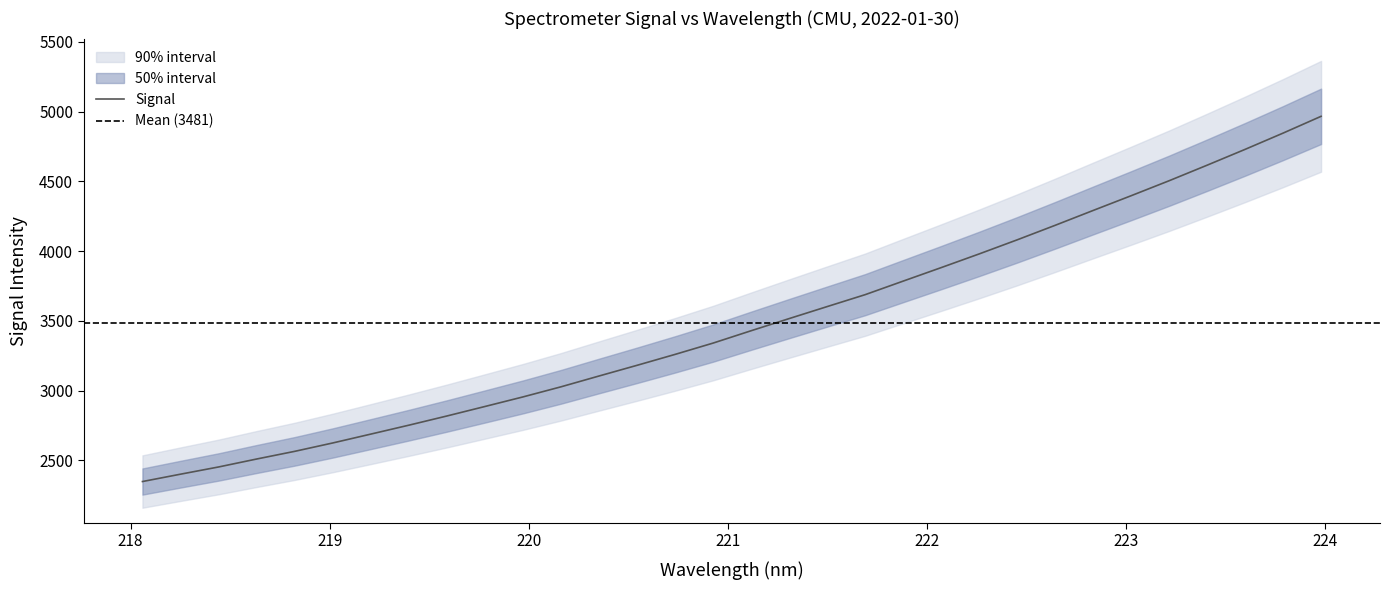

What is the maximum value for Signal?

4966.6